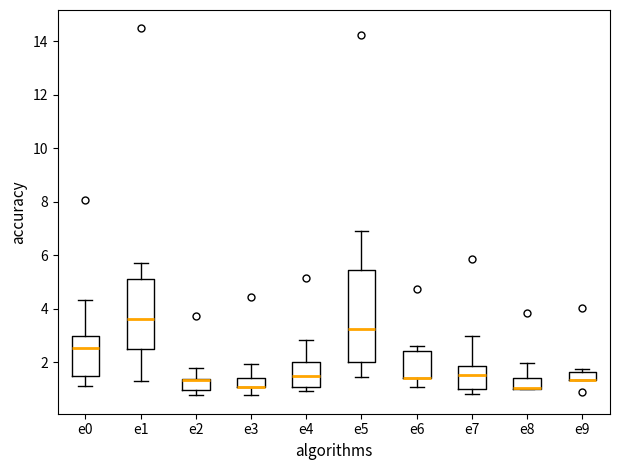

Where is the lower edge of the box for e6 on the y-axis? The values are not printed on the chart, so give them approximately, as read against the axis.

1.4